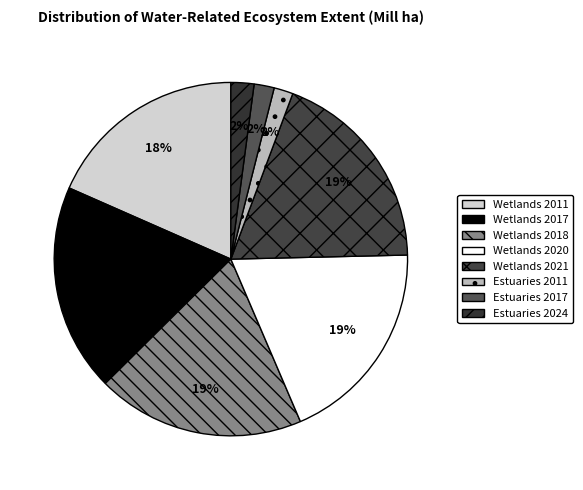

How many slices are in this pie chart?

8